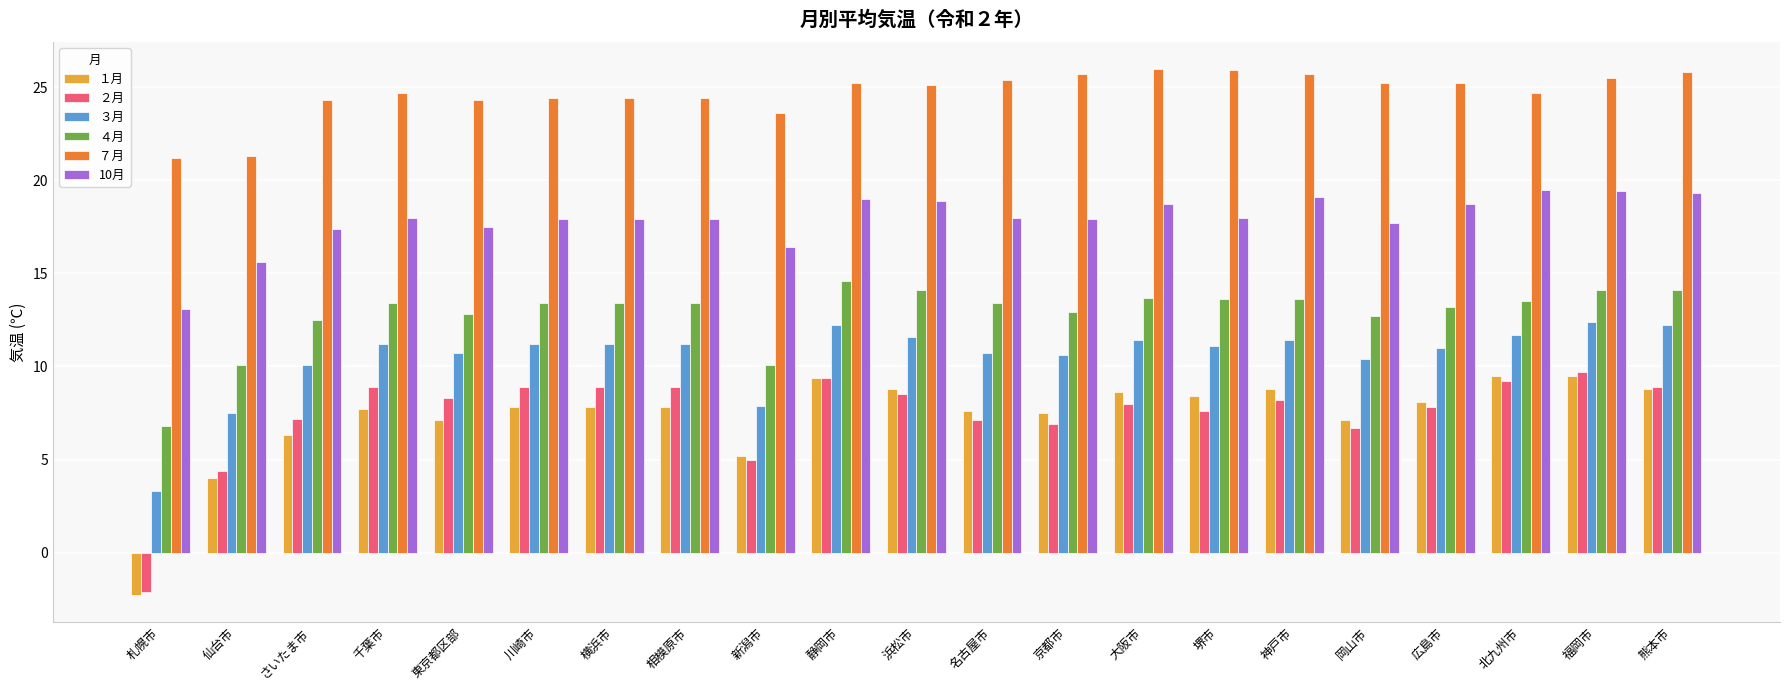

Which series has the largest total across all categories?

７月